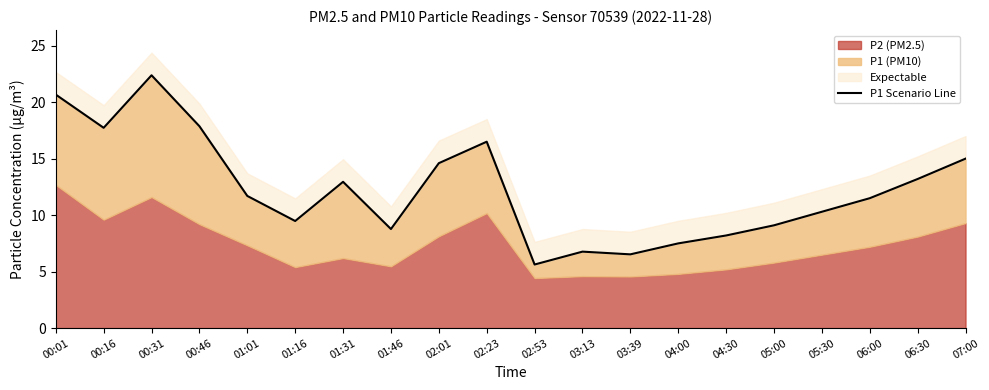

What is the sum of the values at 06:00 and 01:31?

24.4